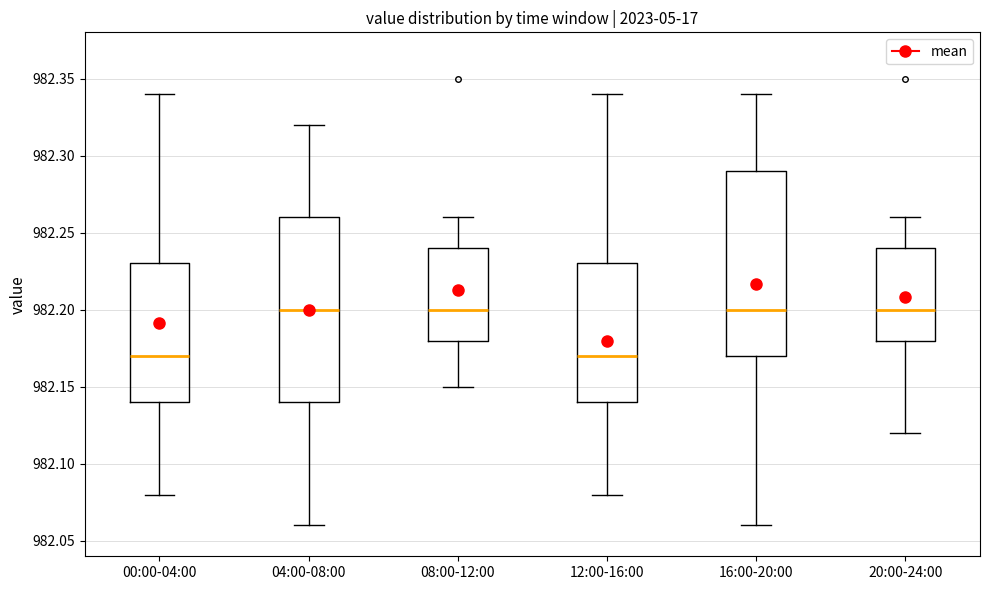

Reading left to right, read every box against the y-axis: the position of its median line, the range the box covers, and the ends of its whiskers. The values are not printed on the chart, so give them approximately, as read against the axis.

00:00-04:00: median 982.17, box 982.14 to 982.23, whiskers 982.08 to 982.34
04:00-08:00: median 982.20, box 982.14 to 982.26, whiskers 982.06 to 982.32
08:00-12:00: median 982.20, box 982.18 to 982.24, whiskers 982.15 to 982.26
12:00-16:00: median 982.17, box 982.14 to 982.23, whiskers 982.08 to 982.34
16:00-20:00: median 982.20, box 982.17 to 982.29, whiskers 982.06 to 982.34
20:00-24:00: median 982.20, box 982.18 to 982.24, whiskers 982.12 to 982.26